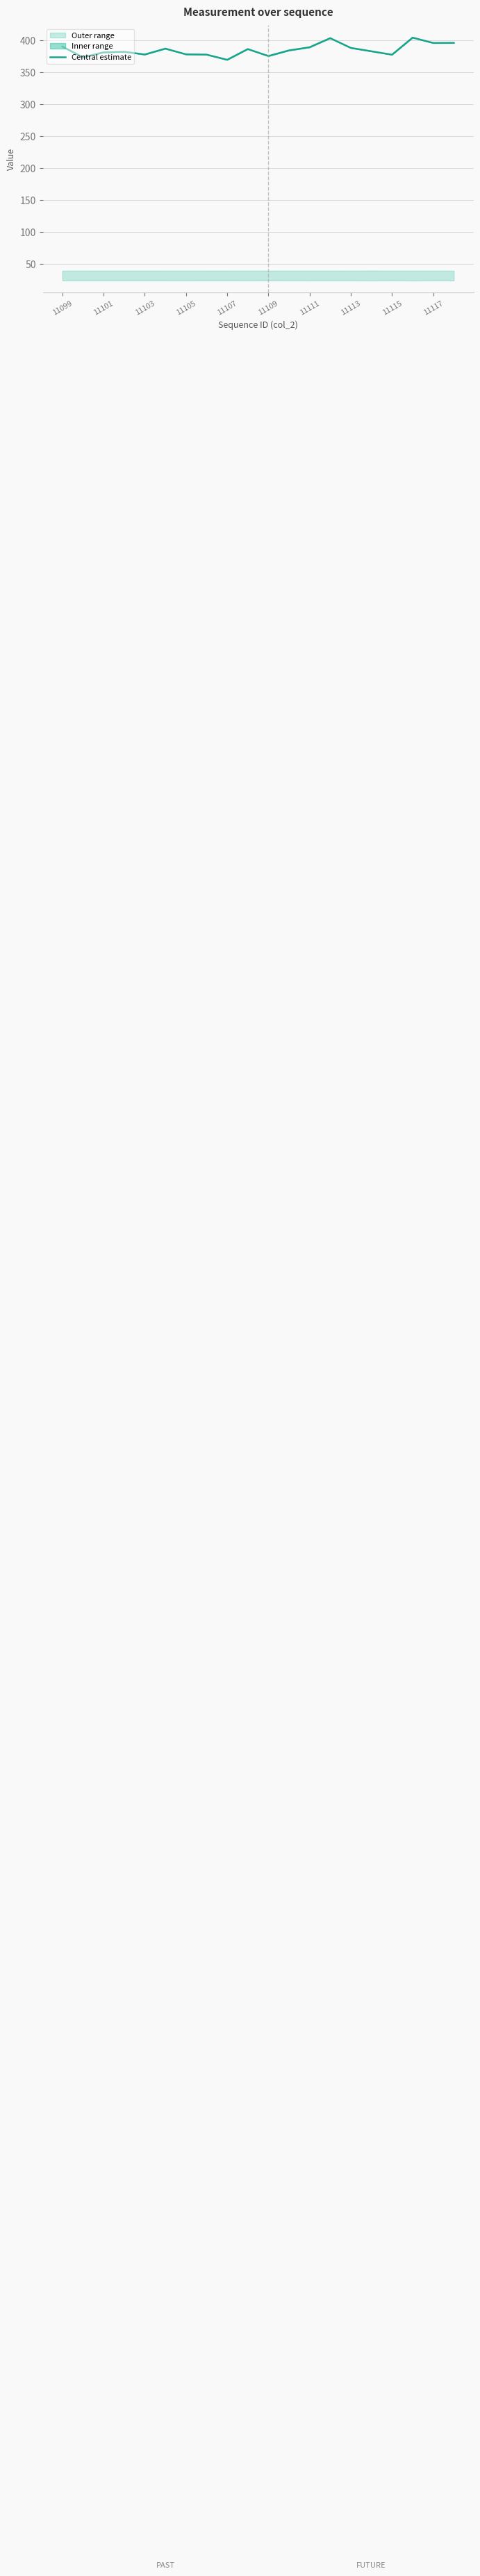

Is it true that the value at 11103 is 82.5?

False